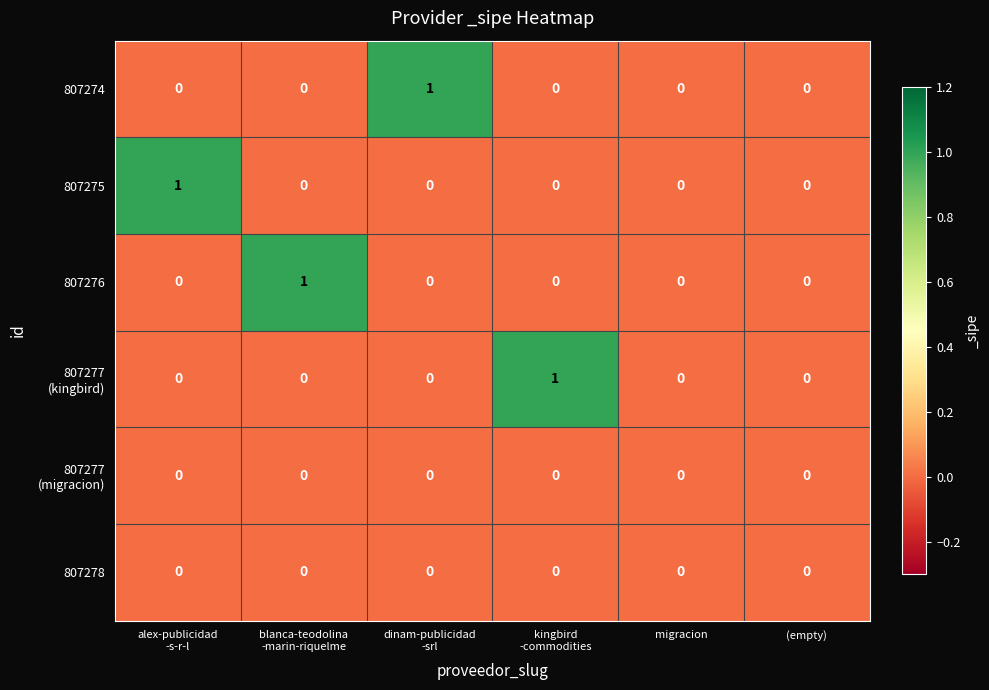

How many 807276 values are between 0 and 1?

6